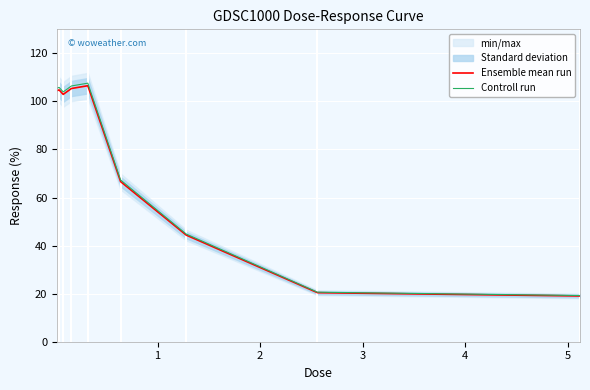

True or false: Controll run and Ensemble mean run intersect in this chart.

False